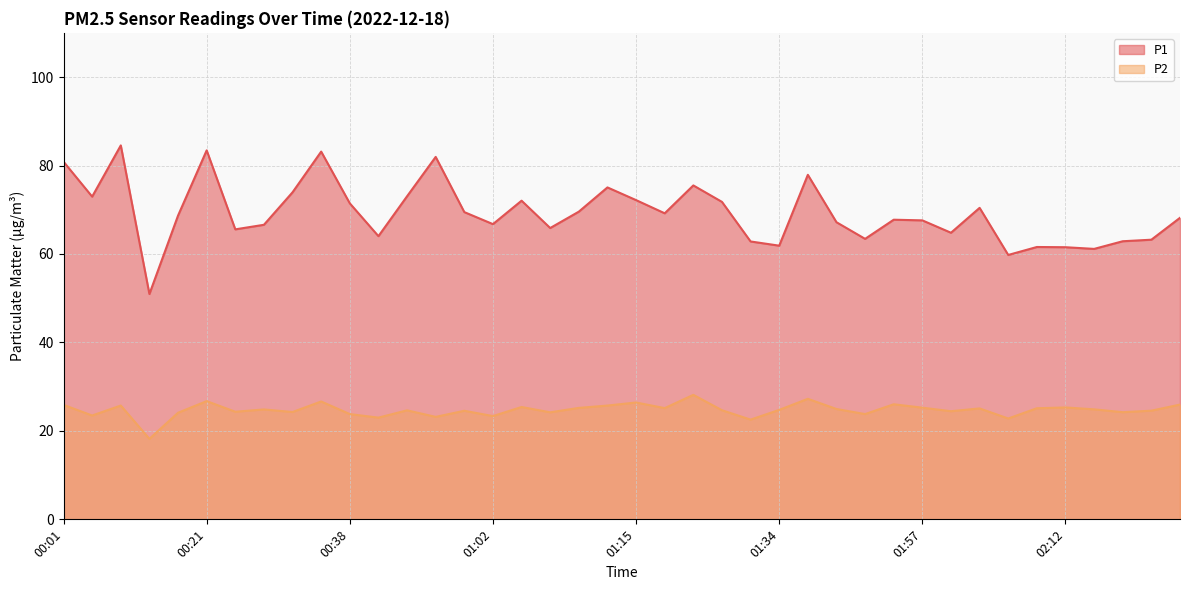

Between 02:07 and 02:26, which series saw the biggest shift?

P1